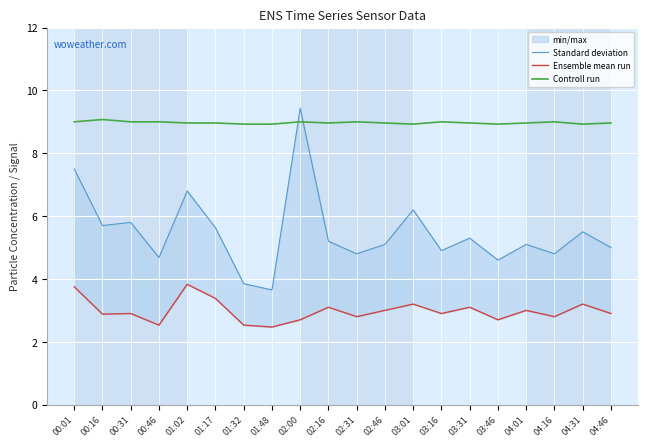

Reading left to right, what are all the values shown in this chart?

Standard deviation: 00:01=7.5	00:16=5.7	00:31=5.8	00:46=4.7	01:02=6.8	01:17=5.6	01:32=3.9	01:48=3.6	02:00=9.4	02:16=5.2	02:31=4.8	02:46=5.1	03:01=6.2	03:16=4.9	03:31=5.3	03:46=4.6	04:01=5.1	04:16=4.8	04:31=5.5	04:46=5.0
Ensemble mean run: 00:01=3.8	00:16=2.9	00:31=2.9	00:46=2.5	01:02=3.8	01:17=3.4	01:32=2.5	01:48=2.5	02:00=2.7	02:16=3.1	02:31=2.8	02:46=3.0	03:01=3.2	03:16=2.9	03:31=3.1	03:46=2.7	04:01=3.0	04:16=2.8	04:31=3.2	04:46=2.9
Controll run: 00:01=9.0	00:16=9.1	00:31=9.0	00:46=9.0	01:02=9.0	01:17=9.0	01:32=8.9	01:48=8.9	02:00=9.0	02:16=9.0	02:31=9.0	02:46=9.0	03:01=8.9	03:16=9.0	03:31=9.0	03:46=8.9	04:01=9.0	04:16=9.0	04:31=8.9	04:46=9.0